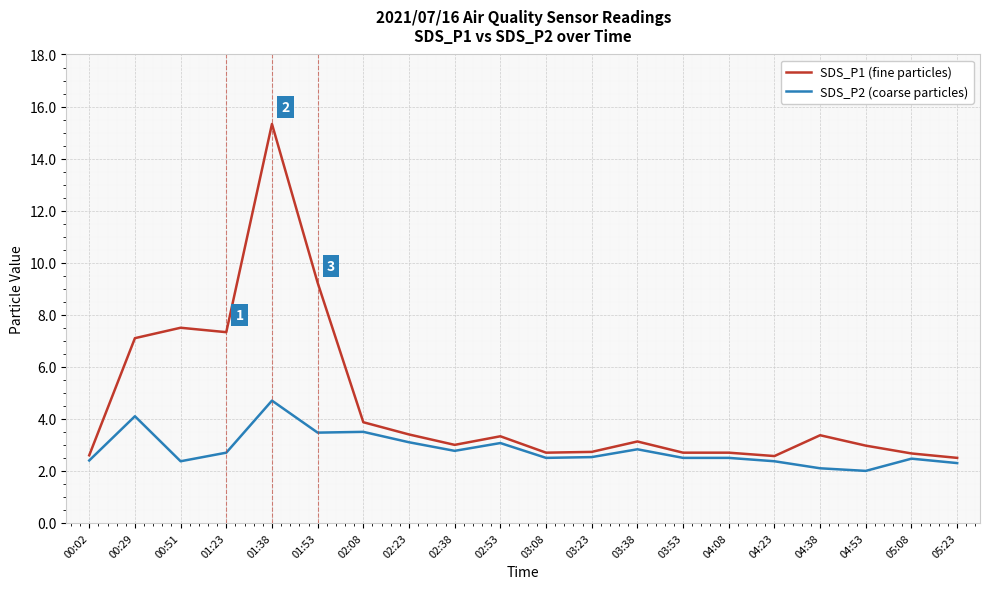

How many lines are shown in the chart?

2